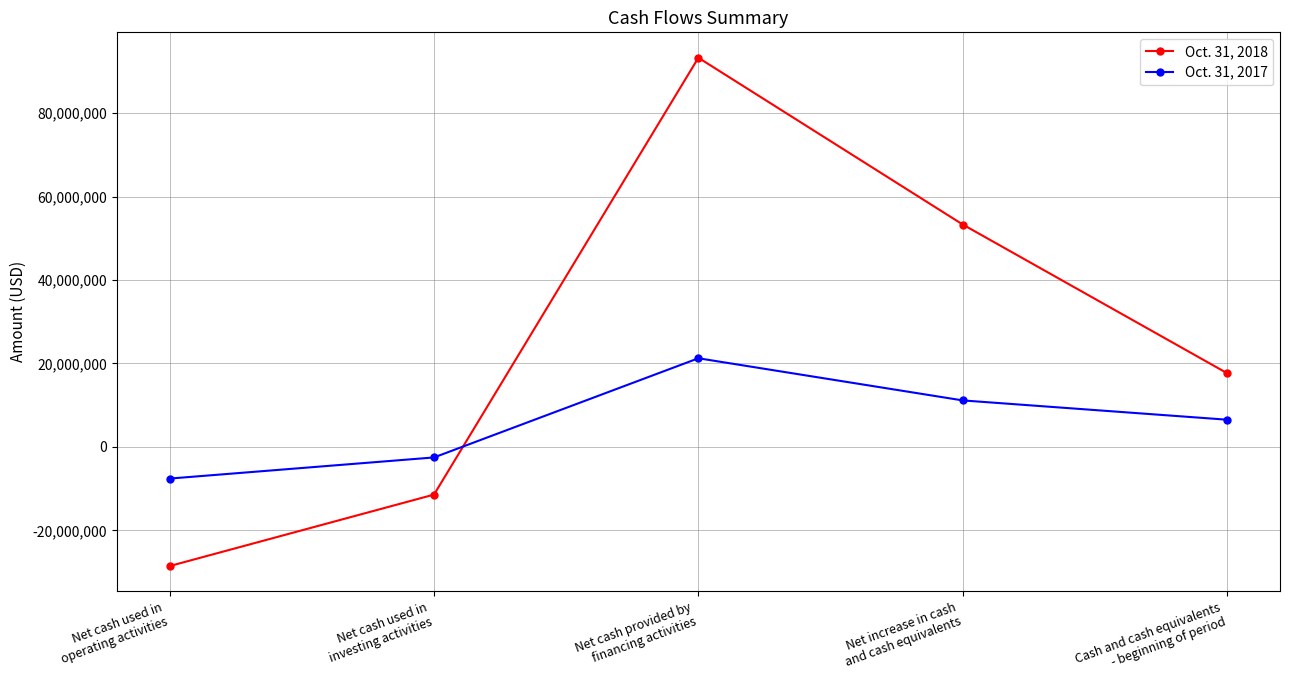

Rank the categories by Oct. 31, 2018 value from highest to lowest.

Net cash provided by
financing activities, Net increase in cash
and cash equivalents, Cash and cash equivalents
- beginning of period, Net cash used in
investing activities, Net cash used in
operating activities